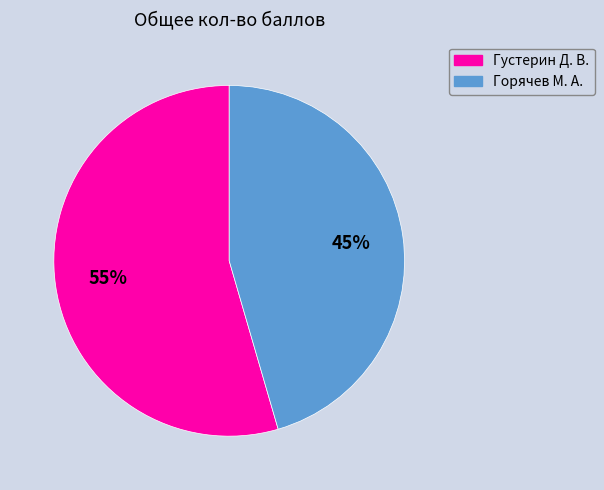

To the nearest percent, what portion does Густерин Д. В. represent?

55%